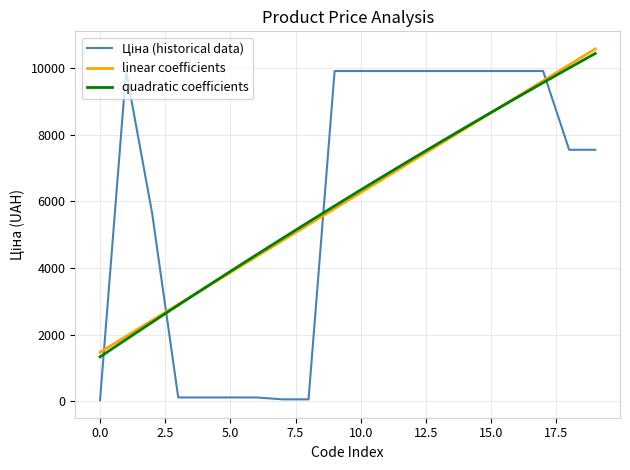

What is the greatest value displayed?

10572.8